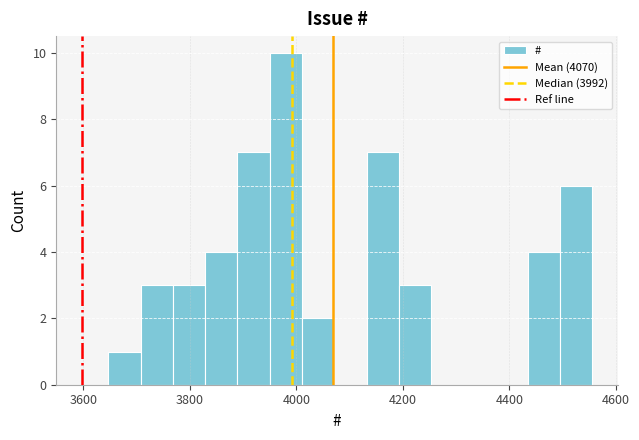

Read against the x-axis, roughly where is the centre of the tallest bar?

3980